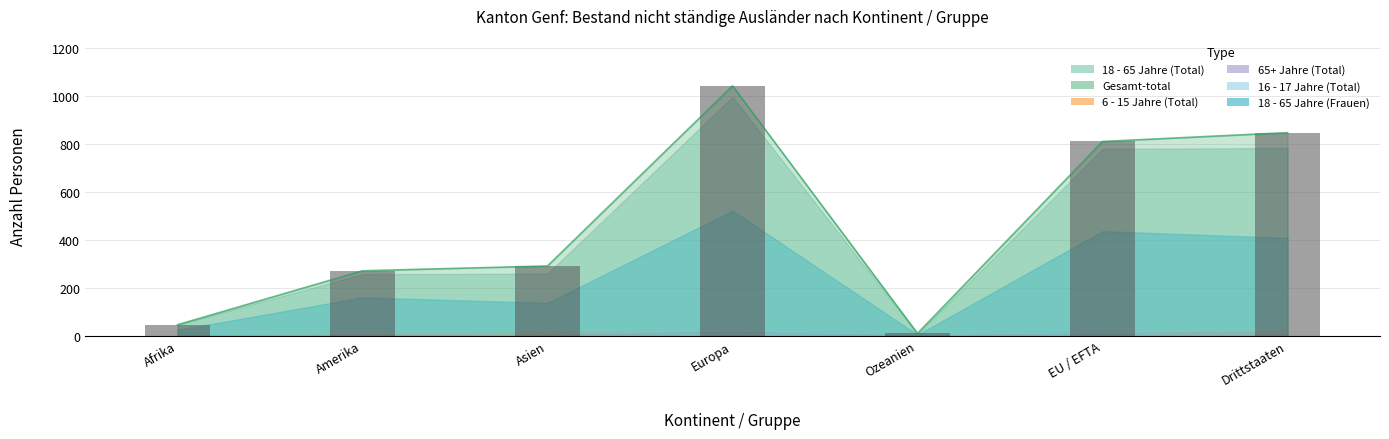

What are all the series names shown in the legend?

18 - 65 Jahre (Total), Gesamt-total, 6 - 15 Jahre (Total), 65+ Jahre (Total), 16 - 17 Jahre (Total), 18 - 65 Jahre (Frauen)